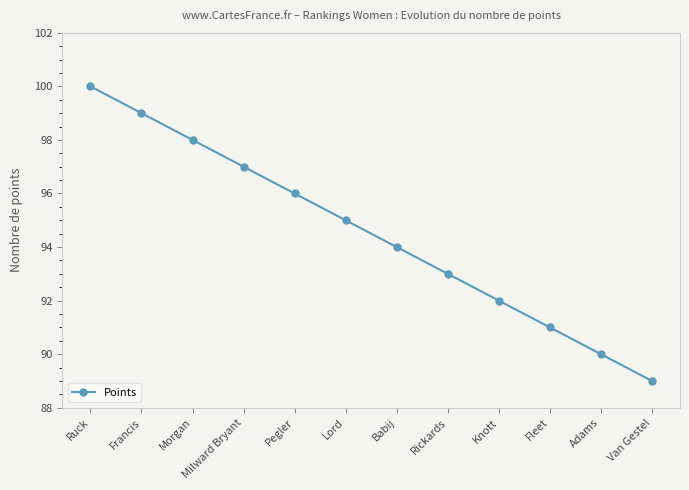

What is the sum of the values at Ruck and Babij?

194